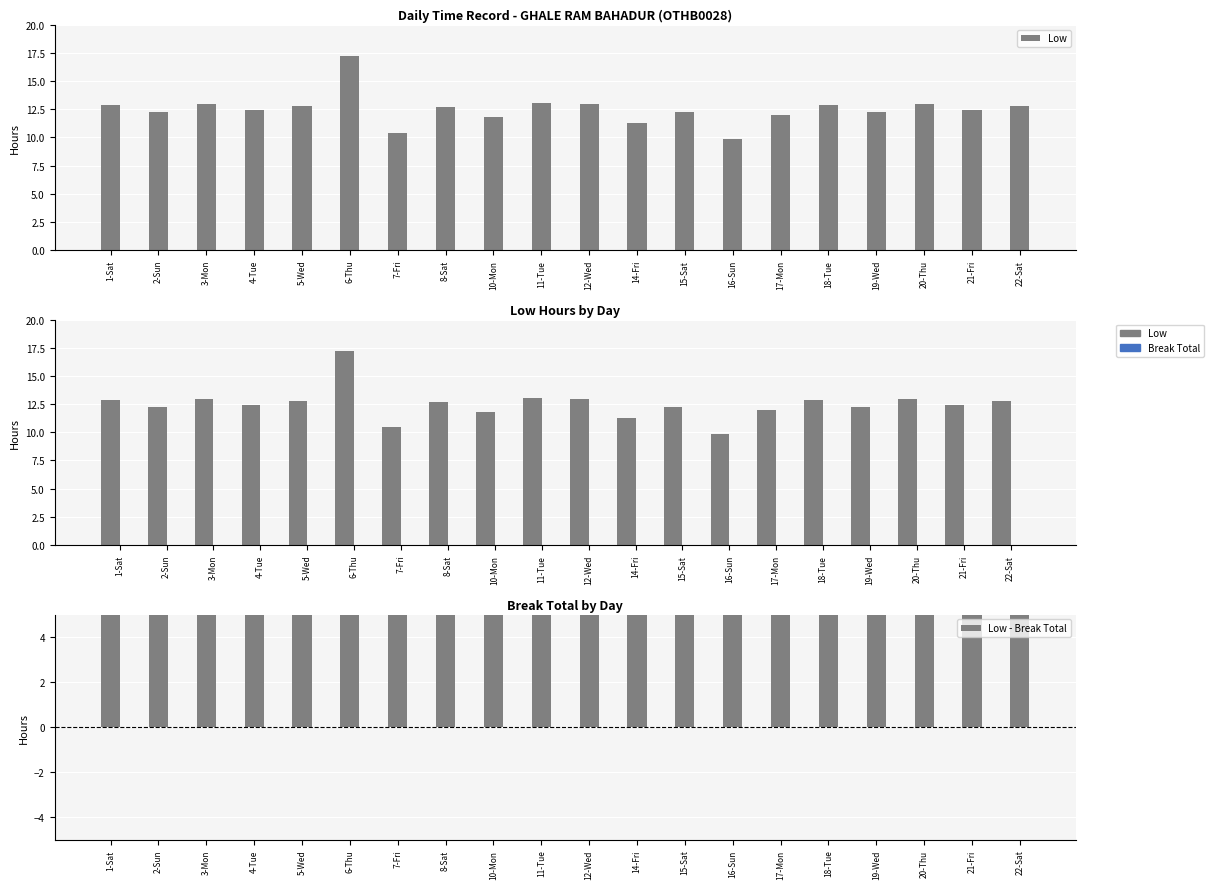

What is the spread (max minus min) of values at 22-Sat?

12.8